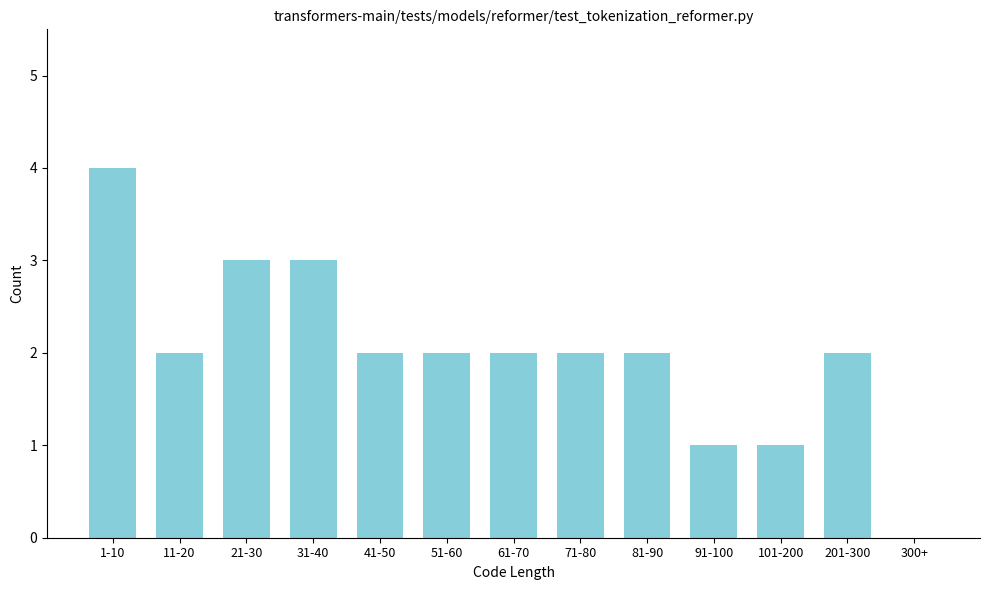

Reading left to right, extract all data points from this chart.

1-10=4	11-20=2	21-30=3	31-40=3	41-50=2	51-60=2	61-70=2	71-80=2	81-90=2	91-100=1	101-200=1	201-300=2	300+=0